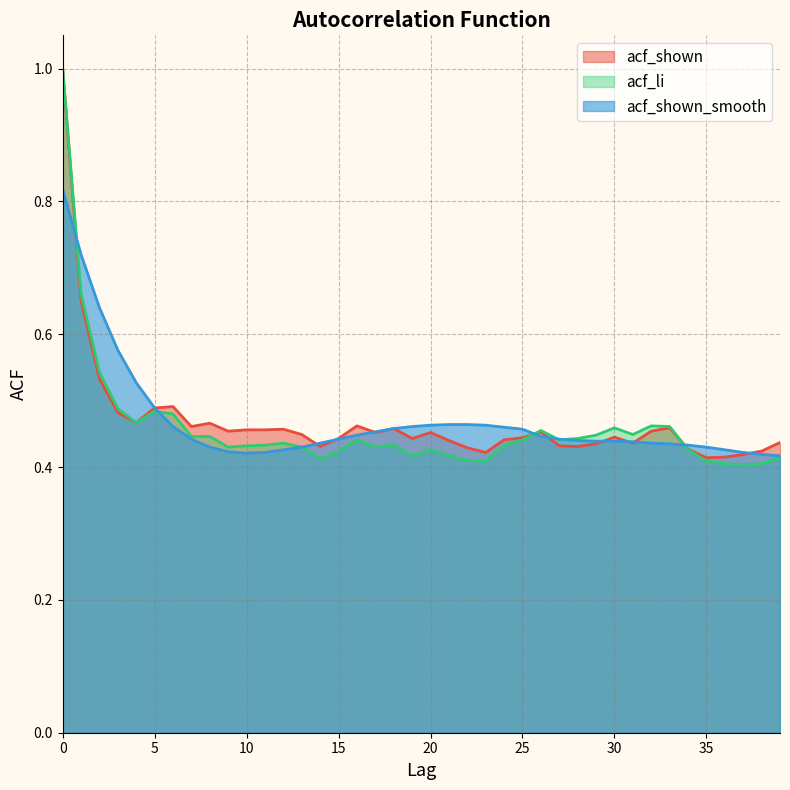

What is the value of the acf_li point at the 1st from the left?

1.0